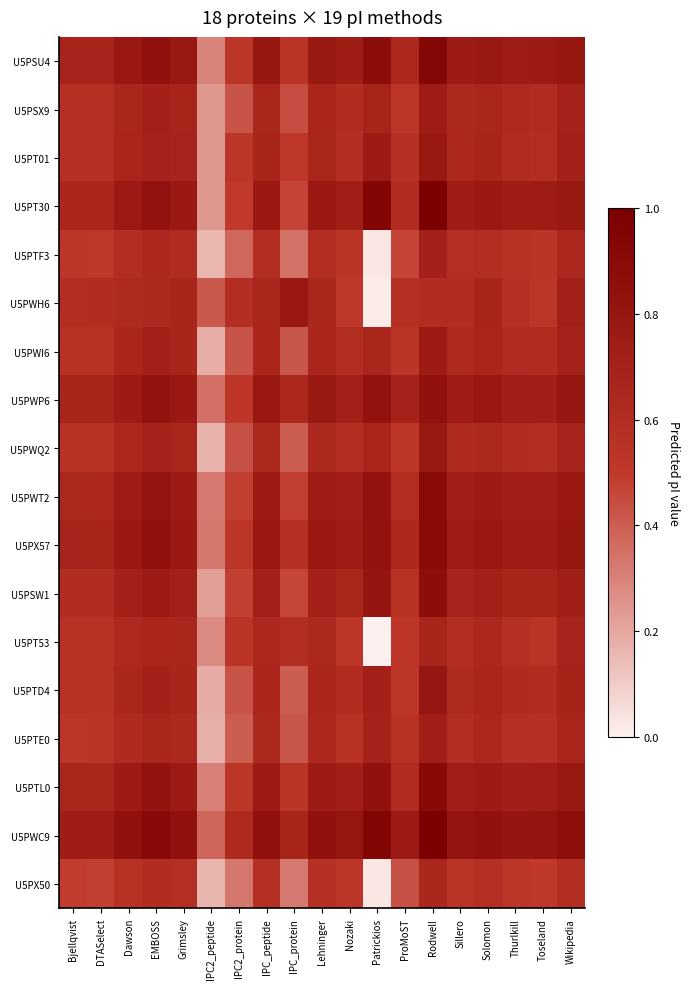

Reading right to left, list all the values displayed in this chart.

U5PSU4: Wikipedia=0.8	Toseland=0.8	Thurlkill=0.8	Solomon=0.8	Sillero=0.8	Rodwell=0.9	ProMoST=0.6	Patrickios=0.9	Nozaki=0.7	Lehninger=0.8	IPC_protein=0.5	IPC_peptide=0.8	IPC2_protein=0.5	IPC2_peptide=0.3	Grimsley=0.8	EMBOSS=0.8	Dawson=0.8	DTASelect=0.7	Bjellqvist=0.7
U5PSX9: Wikipedia=0.7	Toseland=0.6	Thurlkill=0.6	Solomon=0.7	Sillero=0.6	Rodwell=0.8	ProMoST=0.5	Patrickios=0.7	Nozaki=0.6	Lehninger=0.7	IPC_protein=0.4	IPC_peptide=0.7	IPC2_protein=0.4	IPC2_peptide=0.2	Grimsley=0.7	EMBOSS=0.7	Dawson=0.7	DTASelect=0.6	Bjellqvist=0.6
U5PT01: Wikipedia=0.7	Toseland=0.6	Thurlkill=0.6	Solomon=0.7	Sillero=0.6	Rodwell=0.8	ProMoST=0.6	Patrickios=0.8	Nozaki=0.6	Lehninger=0.7	IPC_protein=0.5	IPC_peptide=0.7	IPC2_protein=0.5	IPC2_peptide=0.2	Grimsley=0.7	EMBOSS=0.7	Dawson=0.7	DTASelect=0.6	Bjellqvist=0.6
U5PT30: Wikipedia=0.8	Toseland=0.7	Thurlkill=0.7	Solomon=0.8	Sillero=0.7	Rodwell=1.0	ProMoST=0.6	Patrickios=0.9	Nozaki=0.7	Lehninger=0.8	IPC_protein=0.5	IPC_peptide=0.8	IPC2_protein=0.5	IPC2_peptide=0.2	Grimsley=0.8	EMBOSS=0.8	Dawson=0.8	DTASelect=0.7	Bjellqvist=0.7
U5PTF3: Wikipedia=0.6	Toseland=0.5	Thurlkill=0.6	Solomon=0.6	Sillero=0.6	Rodwell=0.7	ProMoST=0.5	Patrickios=0.0	Nozaki=0.5	Lehninger=0.6	IPC_protein=0.3	IPC_peptide=0.6	IPC2_protein=0.4	IPC2_peptide=0.2	Grimsley=0.6	EMBOSS=0.6	Dawson=0.6	DTASelect=0.5	Bjellqvist=0.5
U5PWH6: Wikipedia=0.7	Toseland=0.5	Thurlkill=0.6	Solomon=0.7	Sillero=0.6	Rodwell=0.6	ProMoST=0.6	Patrickios=0.0	Nozaki=0.5	Lehninger=0.7	IPC_protein=0.8	IPC_peptide=0.7	IPC2_protein=0.6	IPC2_peptide=0.4	Grimsley=0.7	EMBOSS=0.6	Dawson=0.6	DTASelect=0.6	Bjellqvist=0.6
U5PWI6: Wikipedia=0.7	Toseland=0.6	Thurlkill=0.6	Solomon=0.7	Sillero=0.6	Rodwell=0.8	ProMoST=0.5	Patrickios=0.7	Nozaki=0.6	Lehninger=0.7	IPC_protein=0.4	IPC_peptide=0.7	IPC2_protein=0.4	IPC2_peptide=0.2	Grimsley=0.7	EMBOSS=0.7	Dawson=0.7	DTASelect=0.6	Bjellqvist=0.6
U5PWP6: Wikipedia=0.8	Toseland=0.7	Thurlkill=0.7	Solomon=0.8	Sillero=0.7	Rodwell=0.8	ProMoST=0.7	Patrickios=0.8	Nozaki=0.7	Lehninger=0.8	IPC_protein=0.6	IPC_peptide=0.8	IPC2_protein=0.5	IPC2_peptide=0.3	Grimsley=0.8	EMBOSS=0.8	Dawson=0.8	DTASelect=0.7	Bjellqvist=0.7
U5PWQ2: Wikipedia=0.7	Toseland=0.6	Thurlkill=0.6	Solomon=0.6	Sillero=0.6	Rodwell=0.8	ProMoST=0.5	Patrickios=0.7	Nozaki=0.6	Lehninger=0.6	IPC_protein=0.4	IPC_peptide=0.6	IPC2_protein=0.4	IPC2_peptide=0.2	Grimsley=0.7	EMBOSS=0.7	Dawson=0.6	DTASelect=0.6	Bjellqvist=0.6
U5PWT2: Wikipedia=0.8	Toseland=0.7	Thurlkill=0.7	Solomon=0.8	Sillero=0.7	Rodwell=0.9	ProMoST=0.6	Patrickios=0.8	Nozaki=0.7	Lehninger=0.8	IPC_protein=0.5	IPC_peptide=0.8	IPC2_protein=0.5	IPC2_peptide=0.3	Grimsley=0.8	EMBOSS=0.8	Dawson=0.7	DTASelect=0.6	Bjellqvist=0.6
U5PX57: Wikipedia=0.8	Toseland=0.7	Thurlkill=0.7	Solomon=0.8	Sillero=0.7	Rodwell=0.9	ProMoST=0.6	Patrickios=0.8	Nozaki=0.7	Lehninger=0.8	IPC_protein=0.6	IPC_peptide=0.8	IPC2_protein=0.5	IPC2_peptide=0.3	Grimsley=0.8	EMBOSS=0.8	Dawson=0.8	DTASelect=0.7	Bjellqvist=0.7
U5PSW1: Wikipedia=0.7	Toseland=0.7	Thurlkill=0.7	Solomon=0.7	Sillero=0.7	Rodwell=0.9	ProMoST=0.6	Patrickios=0.8	Nozaki=0.7	Lehninger=0.7	IPC_protein=0.5	IPC_peptide=0.7	IPC2_protein=0.5	IPC2_peptide=0.2	Grimsley=0.7	EMBOSS=0.8	Dawson=0.7	DTASelect=0.6	Bjellqvist=0.6
U5PT53: Wikipedia=0.7	Toseland=0.5	Thurlkill=0.6	Solomon=0.6	Sillero=0.6	Rodwell=0.7	ProMoST=0.5	Patrickios=0.0	Nozaki=0.5	Lehninger=0.6	IPC_protein=0.6	IPC_peptide=0.6	IPC2_protein=0.5	IPC2_peptide=0.3	Grimsley=0.7	EMBOSS=0.7	Dawson=0.6	DTASelect=0.6	Bjellqvist=0.6
U5PTD4: Wikipedia=0.7	Toseland=0.6	Thurlkill=0.6	Solomon=0.7	Sillero=0.6	Rodwell=0.8	ProMoST=0.5	Patrickios=0.7	Nozaki=0.6	Lehninger=0.7	IPC_protein=0.4	IPC_peptide=0.7	IPC2_protein=0.4	IPC2_peptide=0.2	Grimsley=0.7	EMBOSS=0.7	Dawson=0.7	DTASelect=0.6	Bjellqvist=0.6
U5PTE0: Wikipedia=0.7	Toseland=0.6	Thurlkill=0.6	Solomon=0.6	Sillero=0.6	Rodwell=0.7	ProMoST=0.6	Patrickios=0.7	Nozaki=0.6	Lehninger=0.6	IPC_protein=0.4	IPC_peptide=0.6	IPC2_protein=0.4	IPC2_peptide=0.2	Grimsley=0.6	EMBOSS=0.7	Dawson=0.6	DTASelect=0.5	Bjellqvist=0.5
U5PTL0: Wikipedia=0.8	Toseland=0.7	Thurlkill=0.7	Solomon=0.8	Sillero=0.7	Rodwell=0.9	ProMoST=0.6	Patrickios=0.8	Nozaki=0.7	Lehninger=0.8	IPC_protein=0.5	IPC_peptide=0.8	IPC2_protein=0.5	IPC2_peptide=0.3	Grimsley=0.8	EMBOSS=0.8	Dawson=0.8	DTASelect=0.7	Bjellqvist=0.7
U5PWC9: Wikipedia=0.9	Toseland=0.8	Thurlkill=0.8	Solomon=0.8	Sillero=0.8	Rodwell=1.0	ProMoST=0.8	Patrickios=0.9	Nozaki=0.8	Lehninger=0.8	IPC_protein=0.7	IPC_peptide=0.8	IPC2_protein=0.6	IPC2_peptide=0.4	Grimsley=0.8	EMBOSS=0.9	Dawson=0.8	DTASelect=0.7	Bjellqvist=0.7
U5PX50: Wikipedia=0.6	Toseland=0.5	Thurlkill=0.5	Solomon=0.6	Sillero=0.5	Rodwell=0.7	ProMoST=0.4	Patrickios=0.0	Nozaki=0.5	Lehninger=0.6	IPC_protein=0.3	IPC_peptide=0.6	IPC2_protein=0.3	IPC2_peptide=0.2	Grimsley=0.6	EMBOSS=0.6	Dawson=0.6	DTASelect=0.5	Bjellqvist=0.5